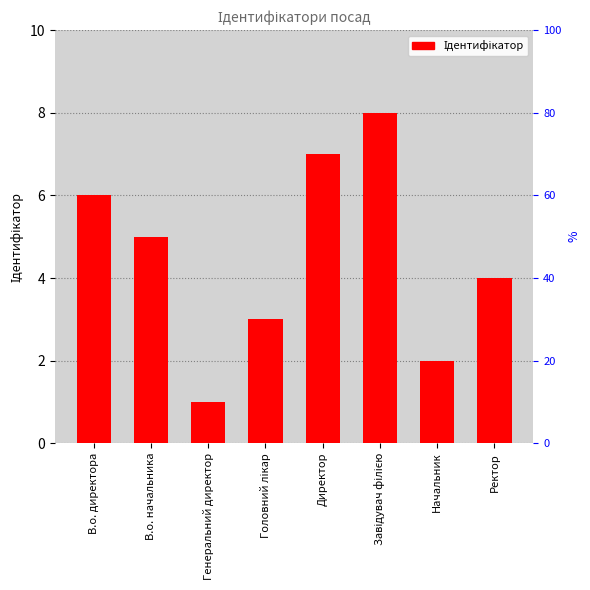

List the labels in order of value, smallest first.

Генеральний директор, Начальник, Головний лікар, Ректор, В.о. начальника, В.о. директора, Директор, Завідувач філією